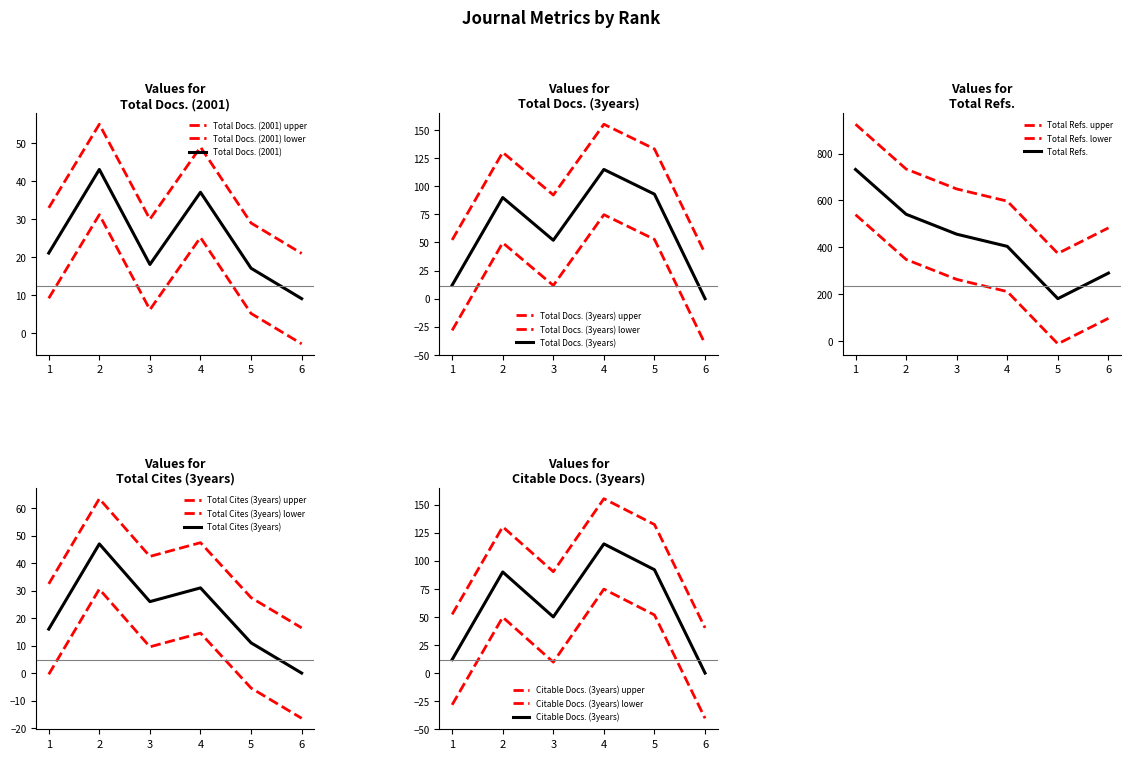

At which label does Total Refs. first exceed 263?

1